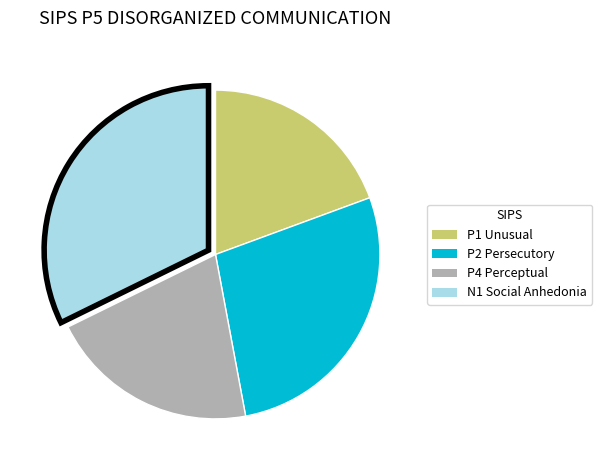

Does any single category account for the majority?

No